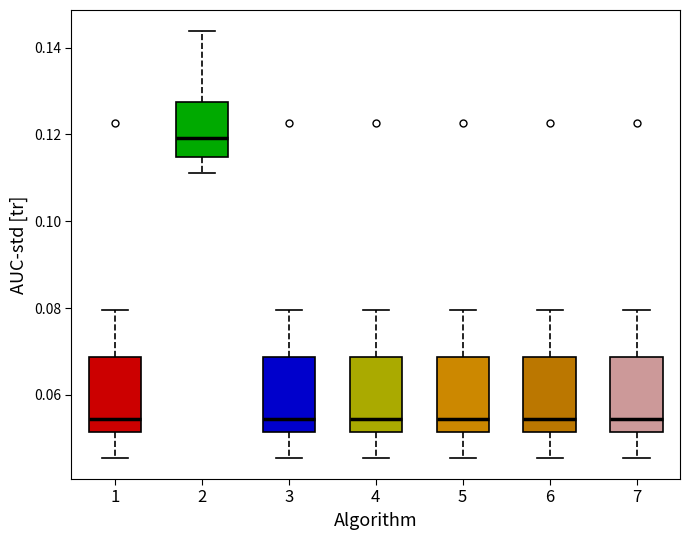

Reading left to right, transcribe this box plot: for each box, give where its median line is, the range the box spans, and where its two whiskers end, as read against the y-axis. The values are not printed on the chart, so give them approximately, as read against the axis.

1: median 0.054, box 0.052 to 0.068, whiskers 0.046 to 0.080
2: median 0.120, box 0.114 to 0.128, whiskers 0.112 to 0.144
3: median 0.054, box 0.052 to 0.068, whiskers 0.046 to 0.080
4: median 0.054, box 0.052 to 0.068, whiskers 0.046 to 0.080
5: median 0.054, box 0.052 to 0.068, whiskers 0.046 to 0.080
6: median 0.054, box 0.052 to 0.068, whiskers 0.046 to 0.080
7: median 0.054, box 0.052 to 0.068, whiskers 0.046 to 0.080